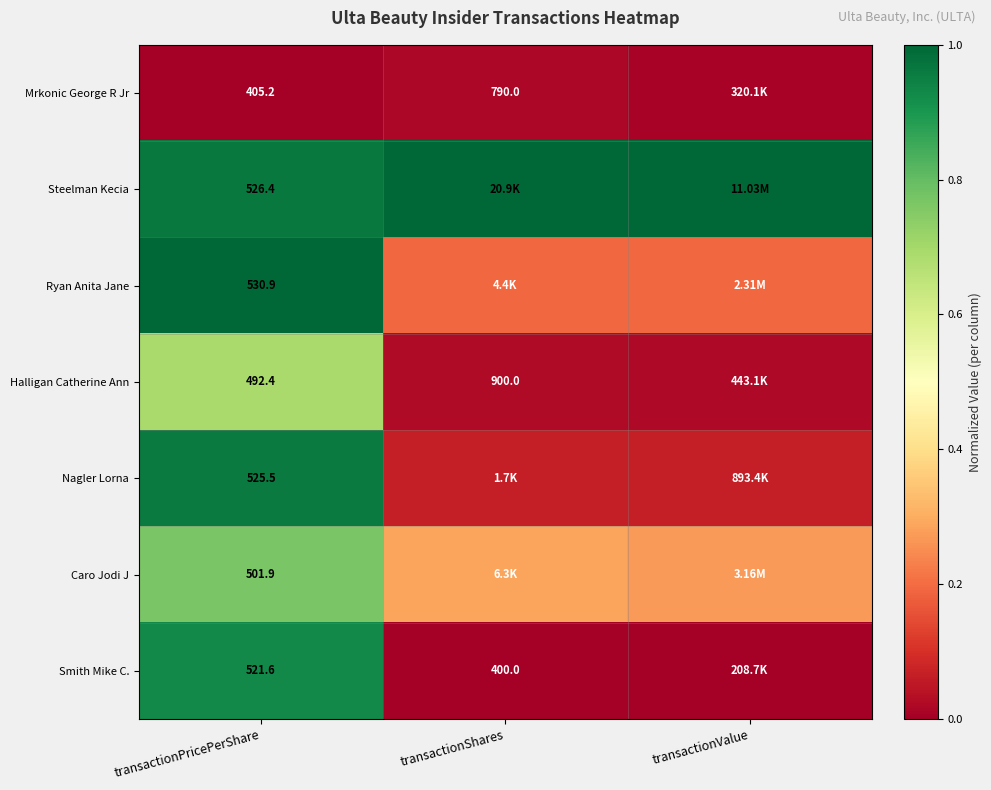

Which category has the lowest value across all series?

transactionPricePerShare